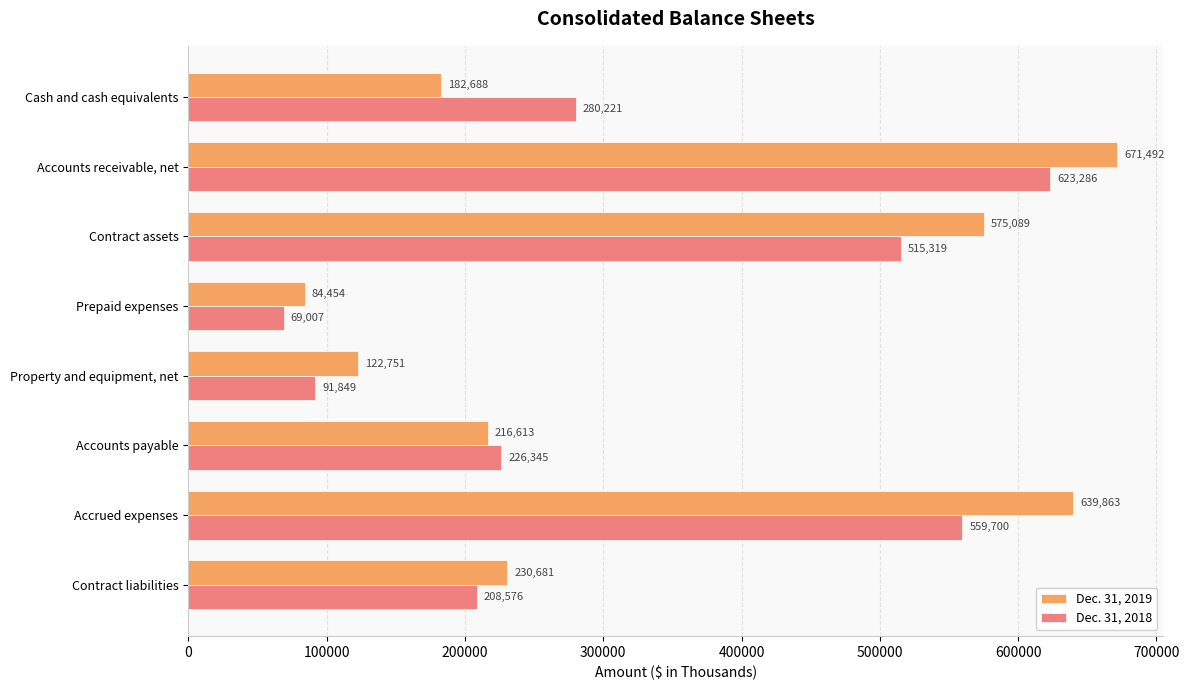

Which series has the largest range (max minus min)?

Dec. 31, 2019